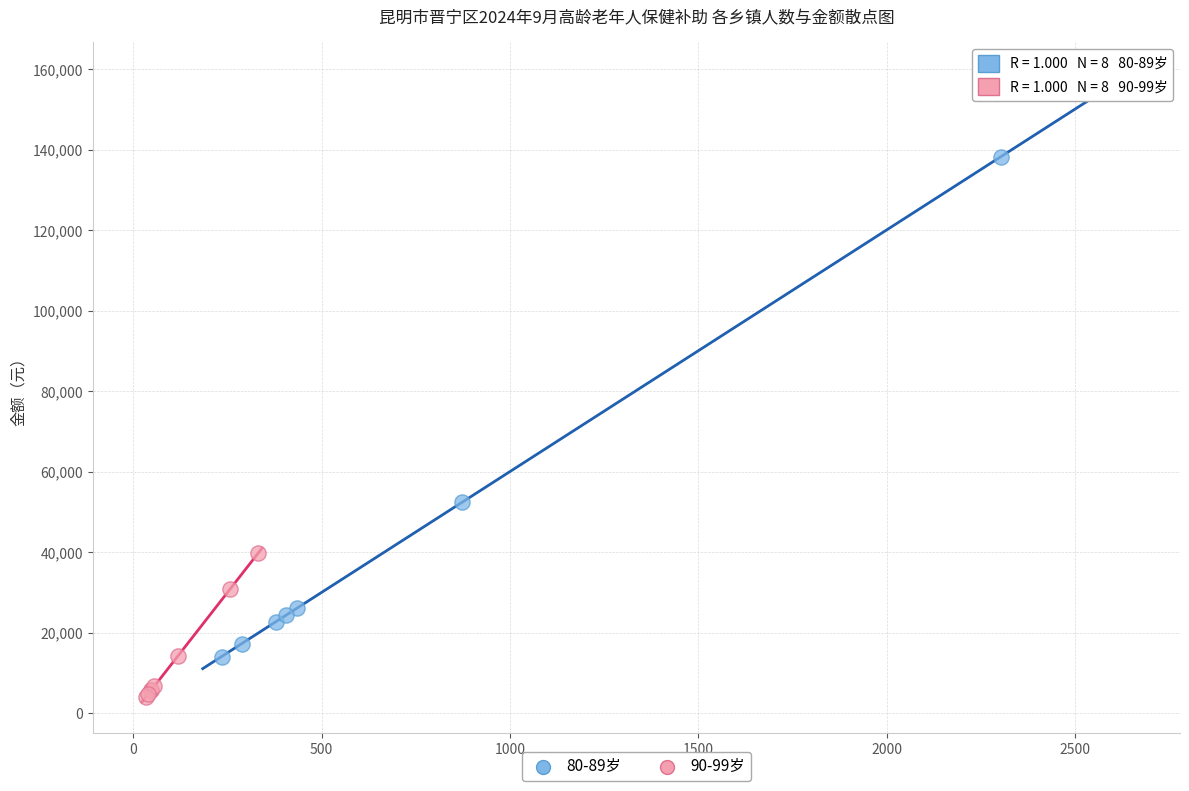

Which series reaches the minimum Y coordinate?

90-99岁